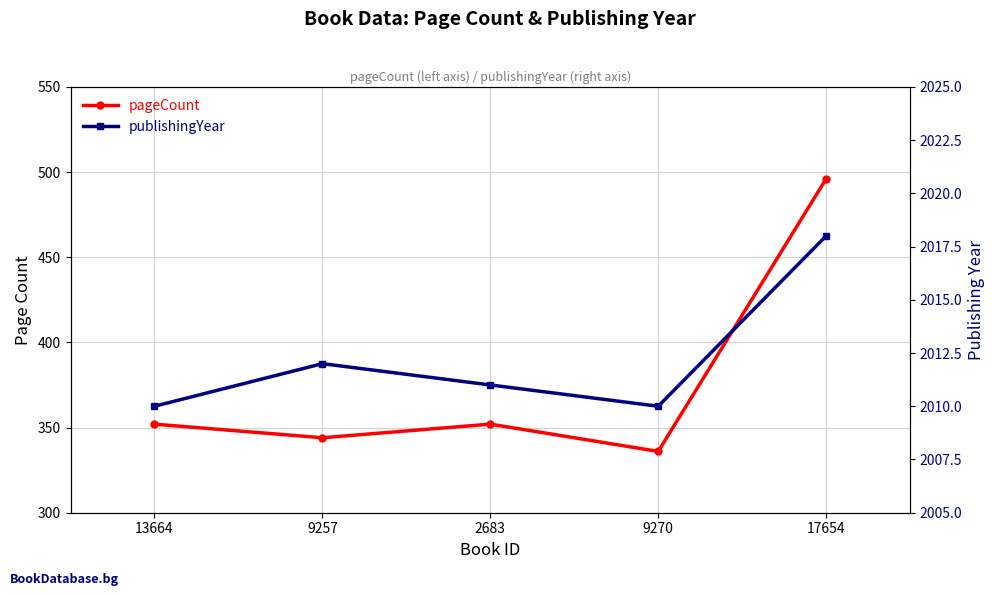

The value of publishingYear at 9257 is 2621. True or false?

False